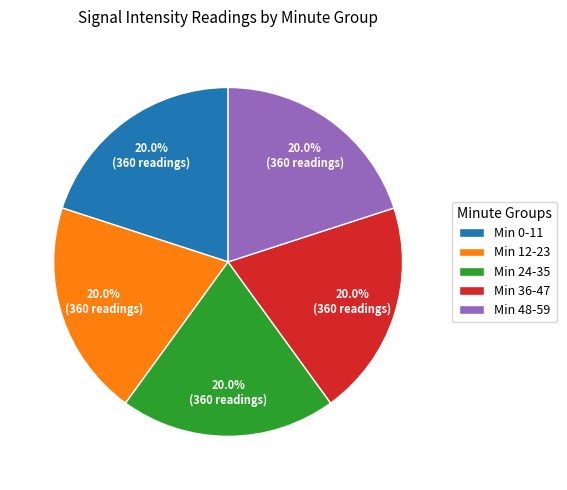

Approximately how many times larger is the value at Min 36-47 compared to Min 48-59?

1.0